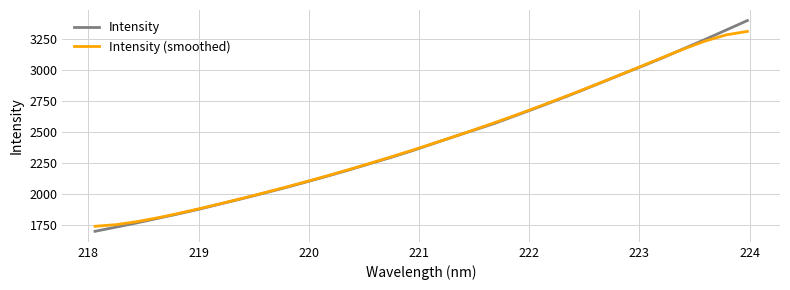

What is the maximum value for Intensity?

3395.6